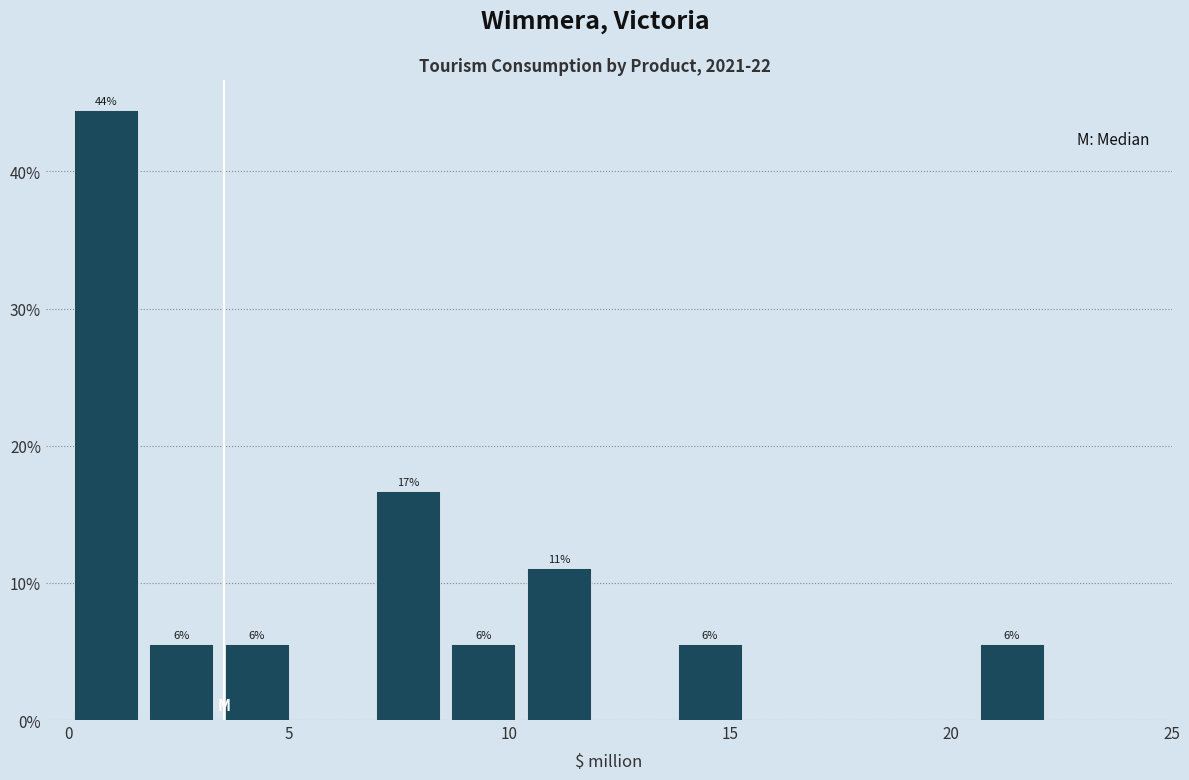

Read against the x-axis, roughly where is the centre of the tallest bar?

1.0